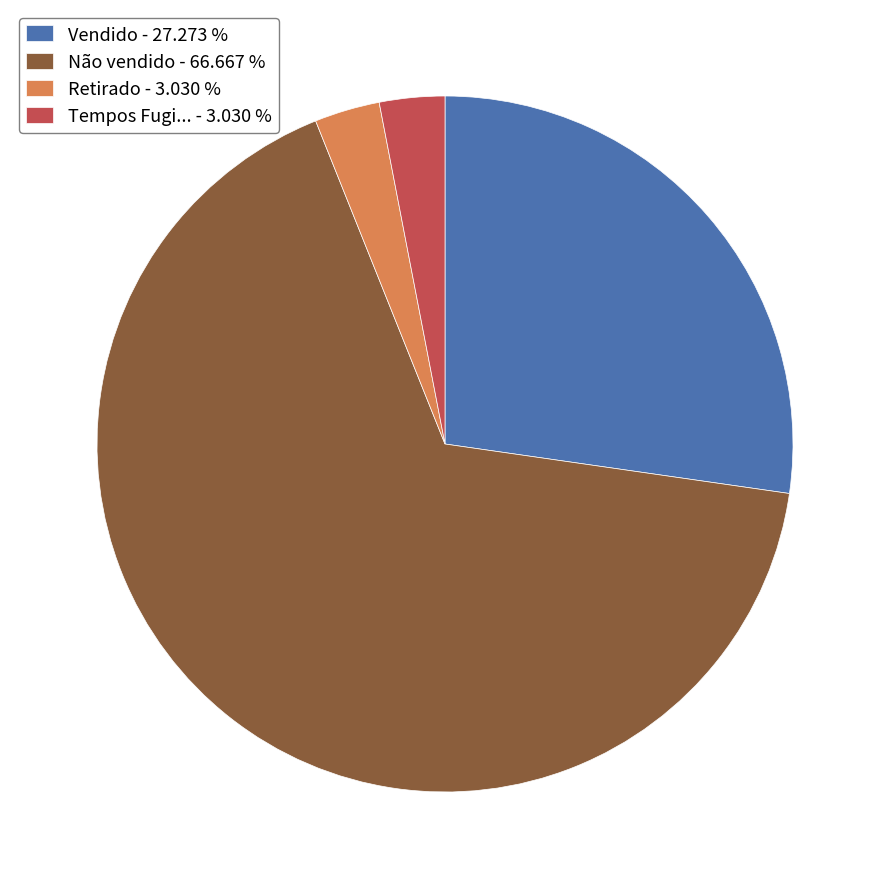

What is the ratio of the value at Vendido - 27.273 % to the value at Retirado - 3.030 %?

9.0